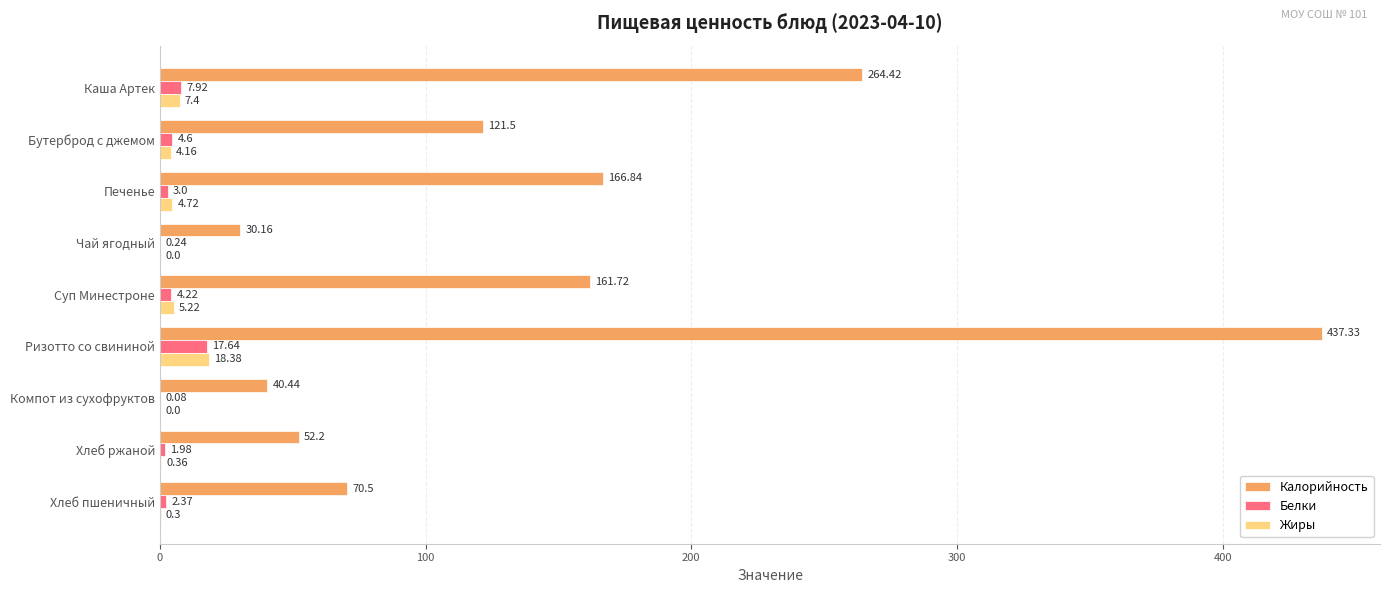

At which label does Калорийность reach its peak?

Ризотто со свининой